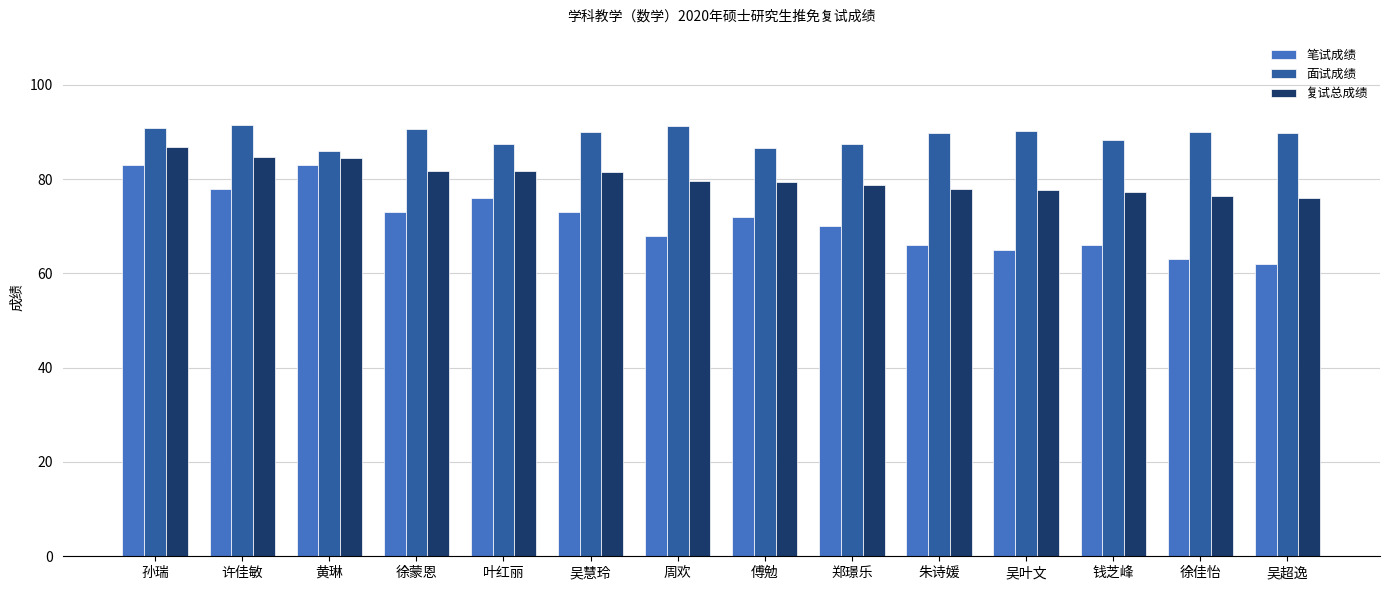

What is the total value across all series at 郑璟乐?

236.1